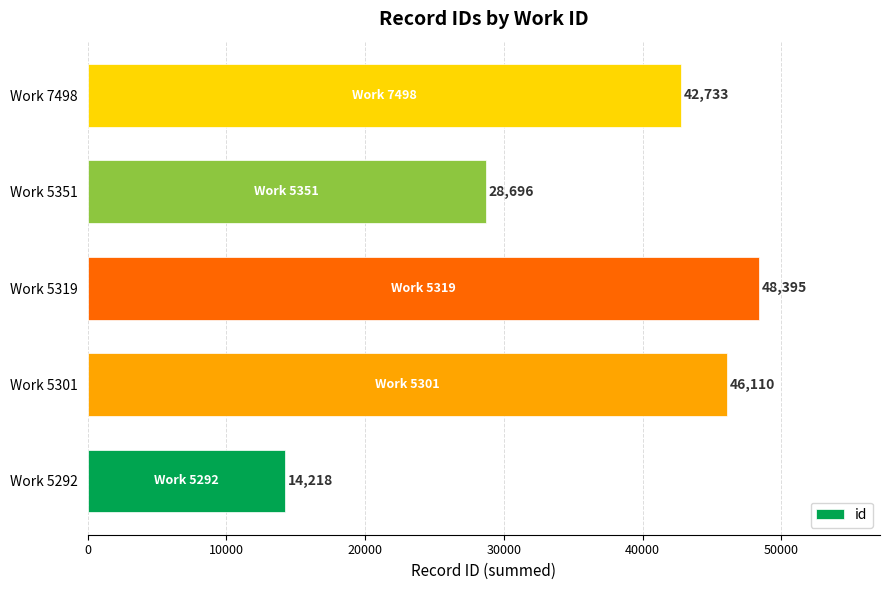

Which label corresponds to the largest value in the chart?

Work 5319